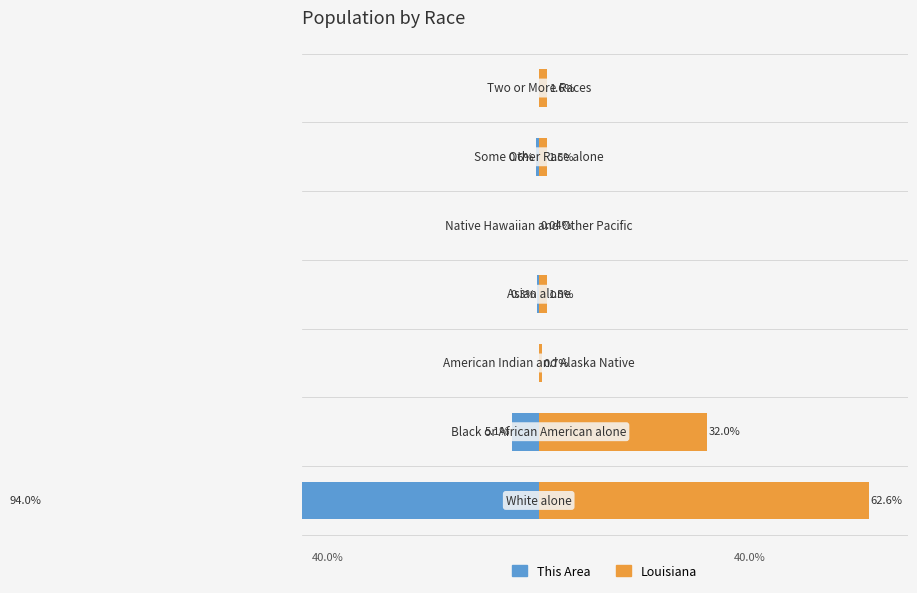

What is the average value of the Louisiana series?

14.3